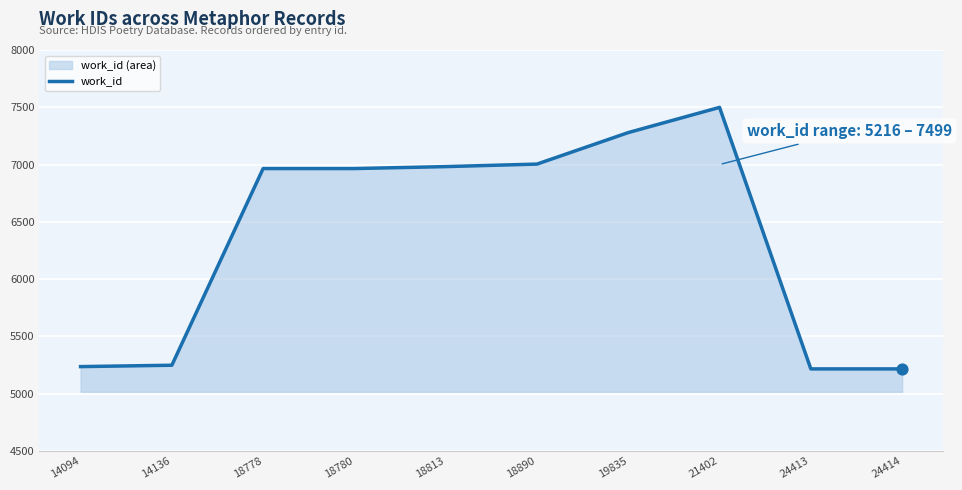

Which has a higher value, 21402 or 18780?

21402